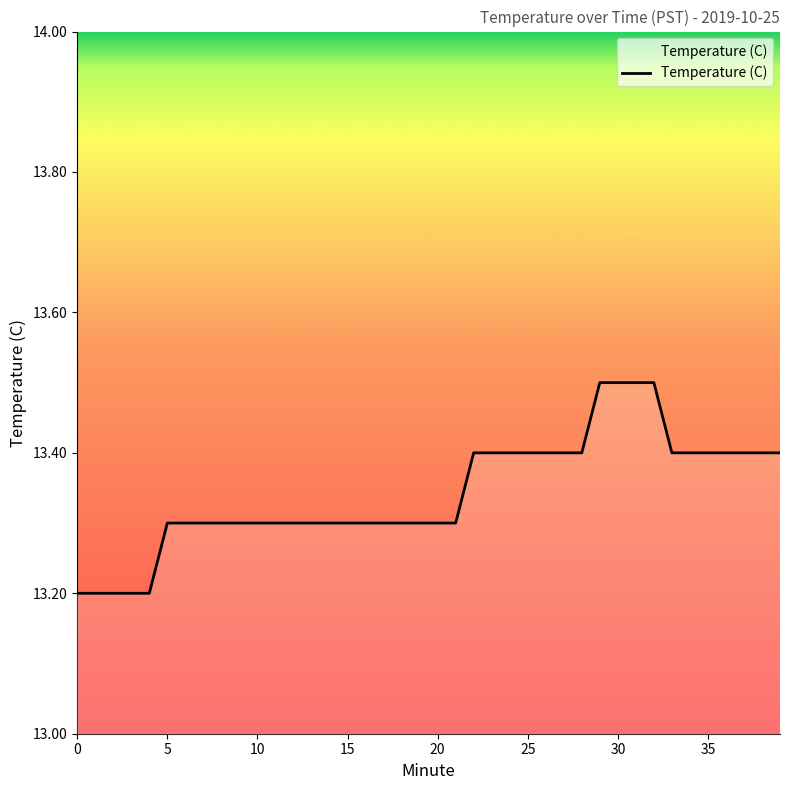

What is the difference between the maximum and minimum values?

0.3